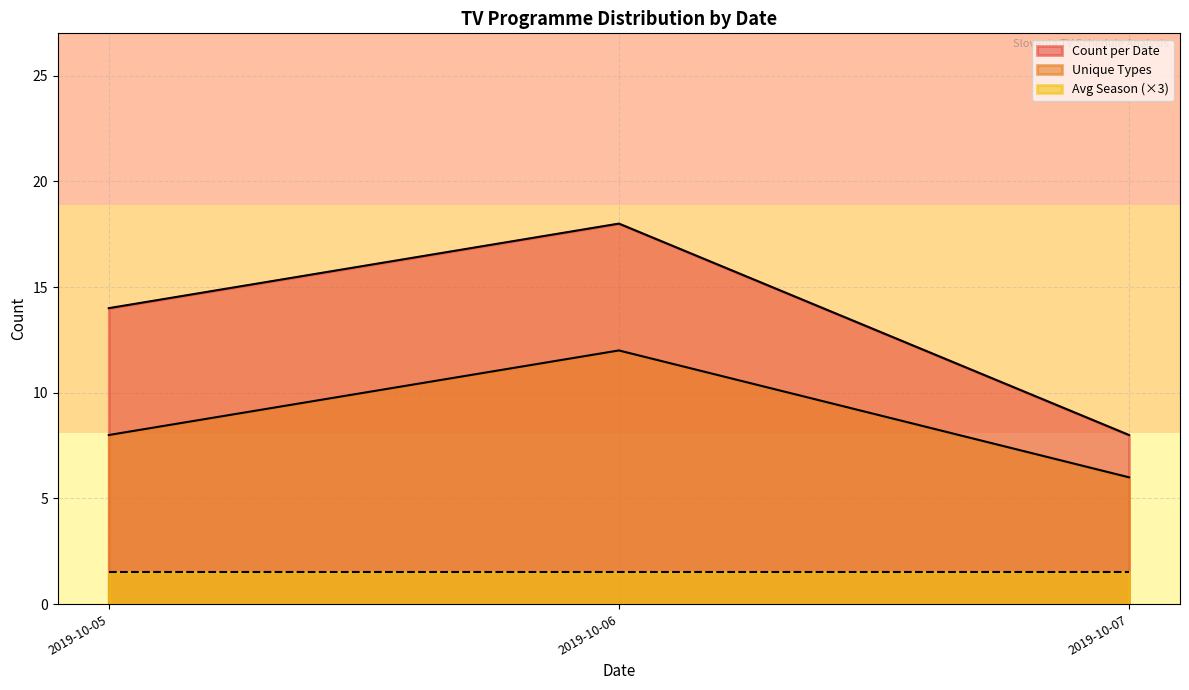

What is the highest value of the Avg Season (×3) series?

1.5